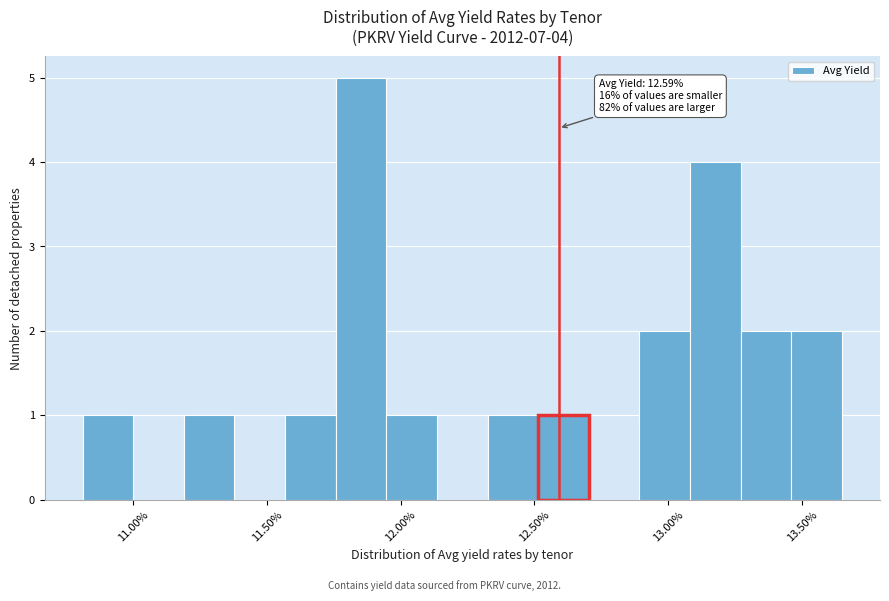

Read against the x-axis, roughly where is the centre of the tallest bar?

11.85